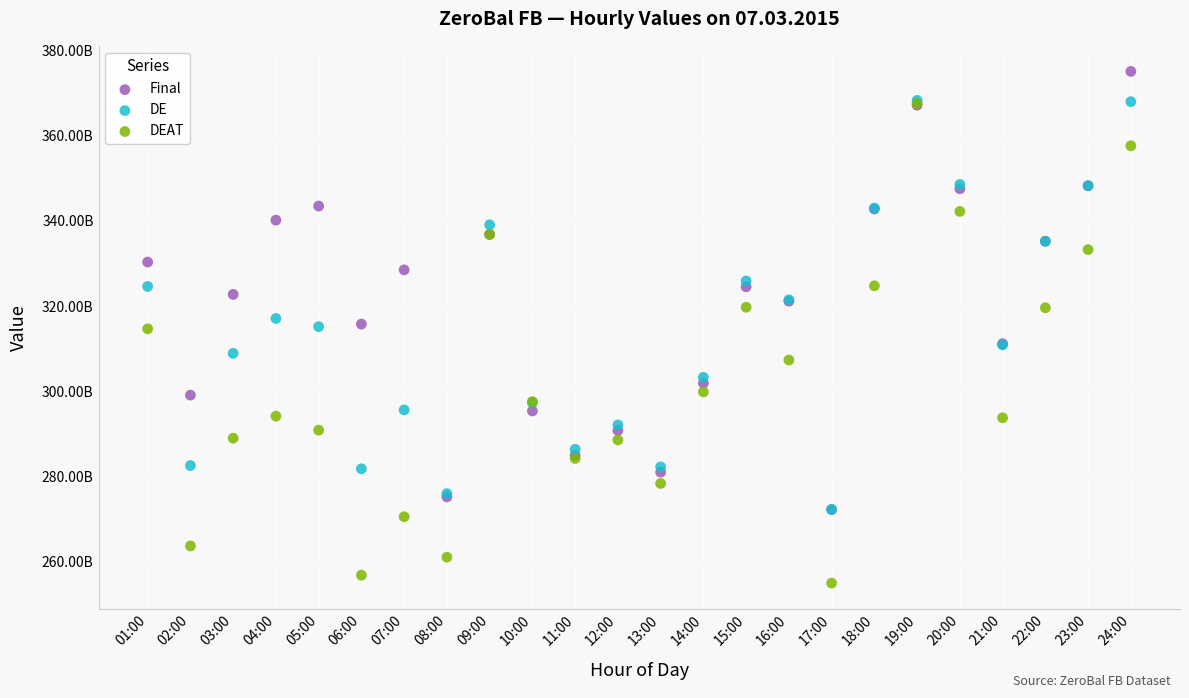

Which series contains the highest Y value?

Final